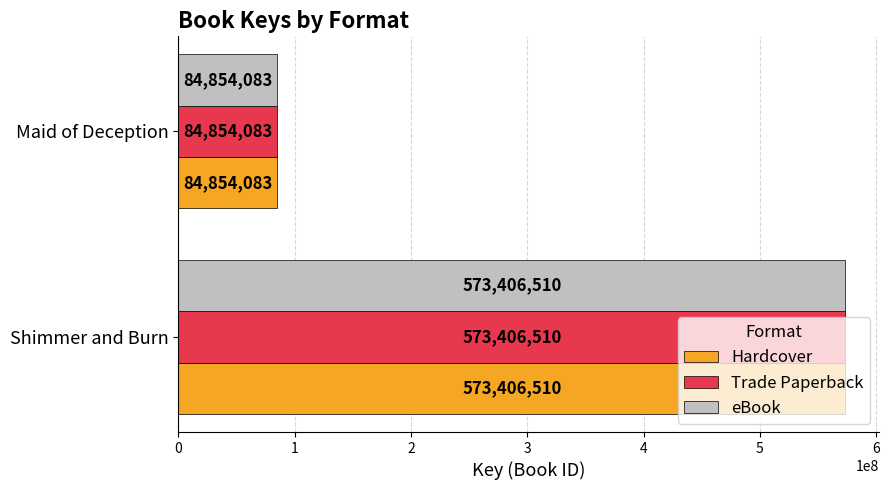

True or false: eBook has a value of 249194212 at Shimmer and Burn.

False